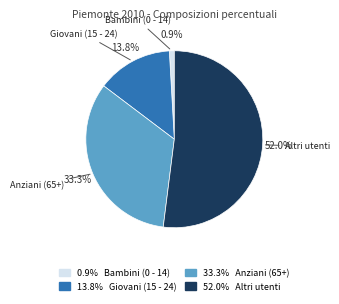

Does any single category account for the majority?

Yes